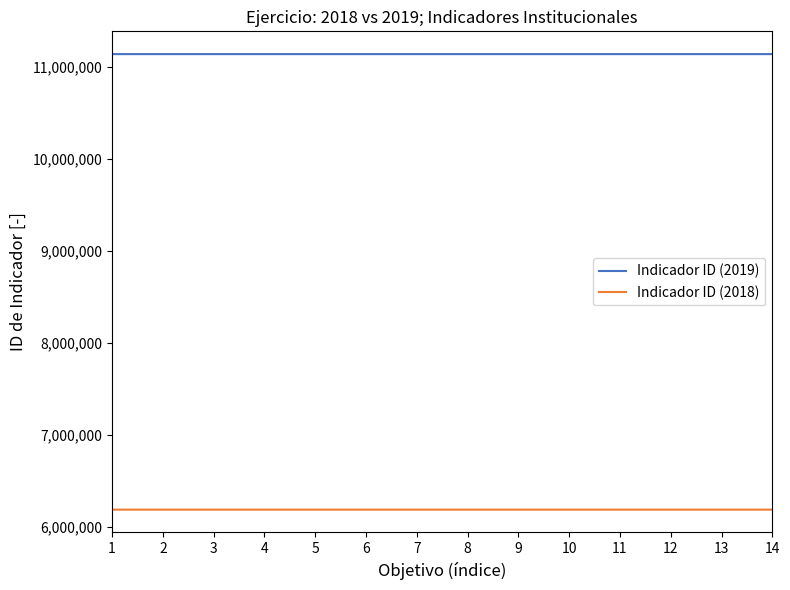

What is the greatest value displayed?

11136264